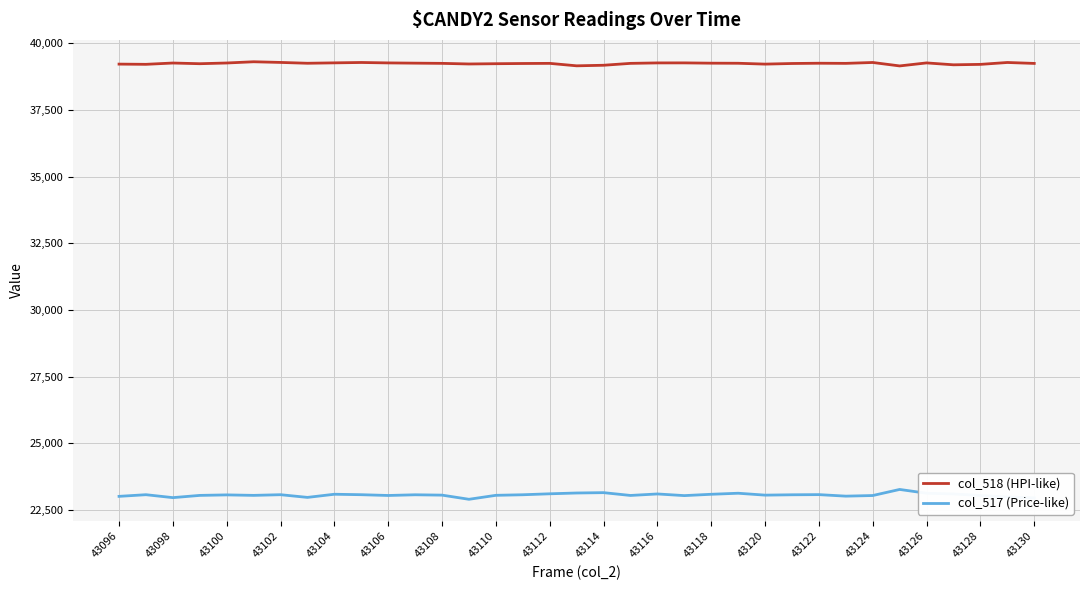

True or false: col_517 (Price-like) and col_518 (HPI-like) intersect in this chart.

False